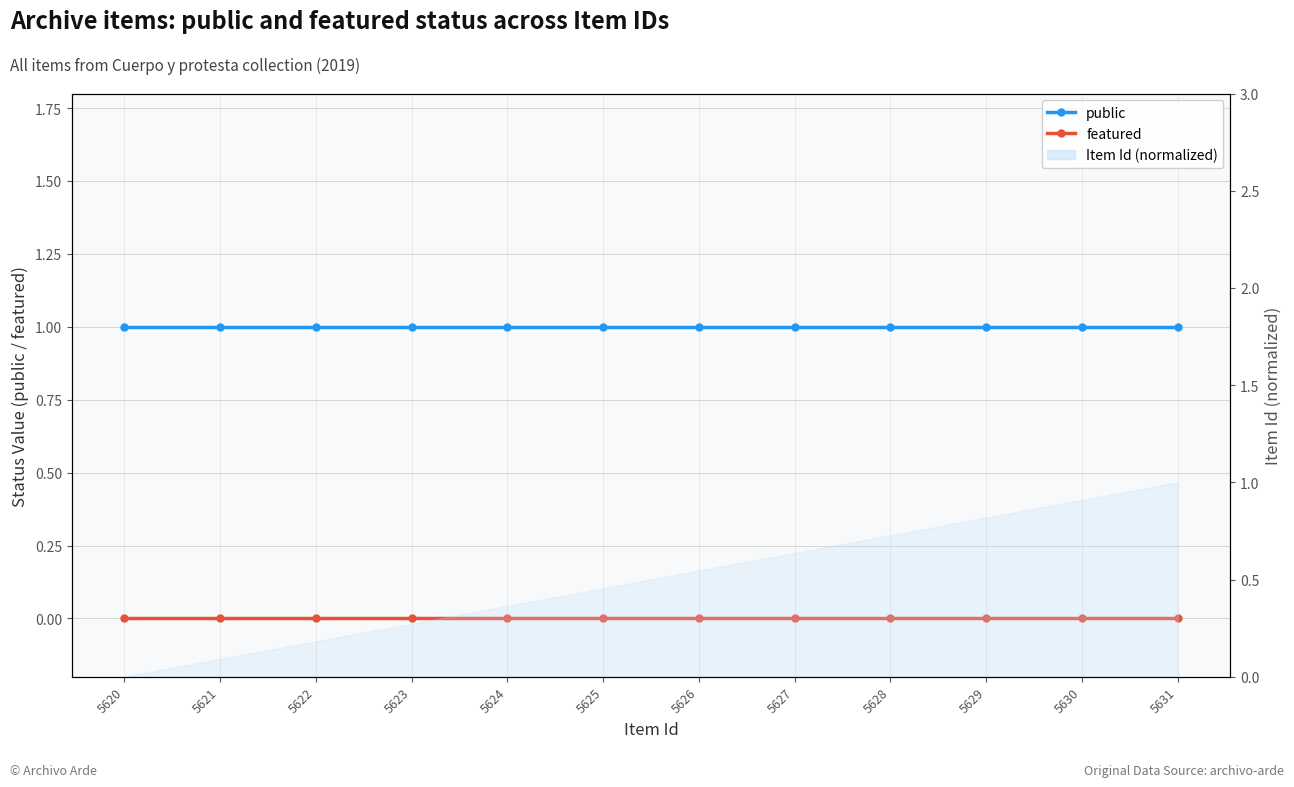

Which series has the widest spread of values?

public